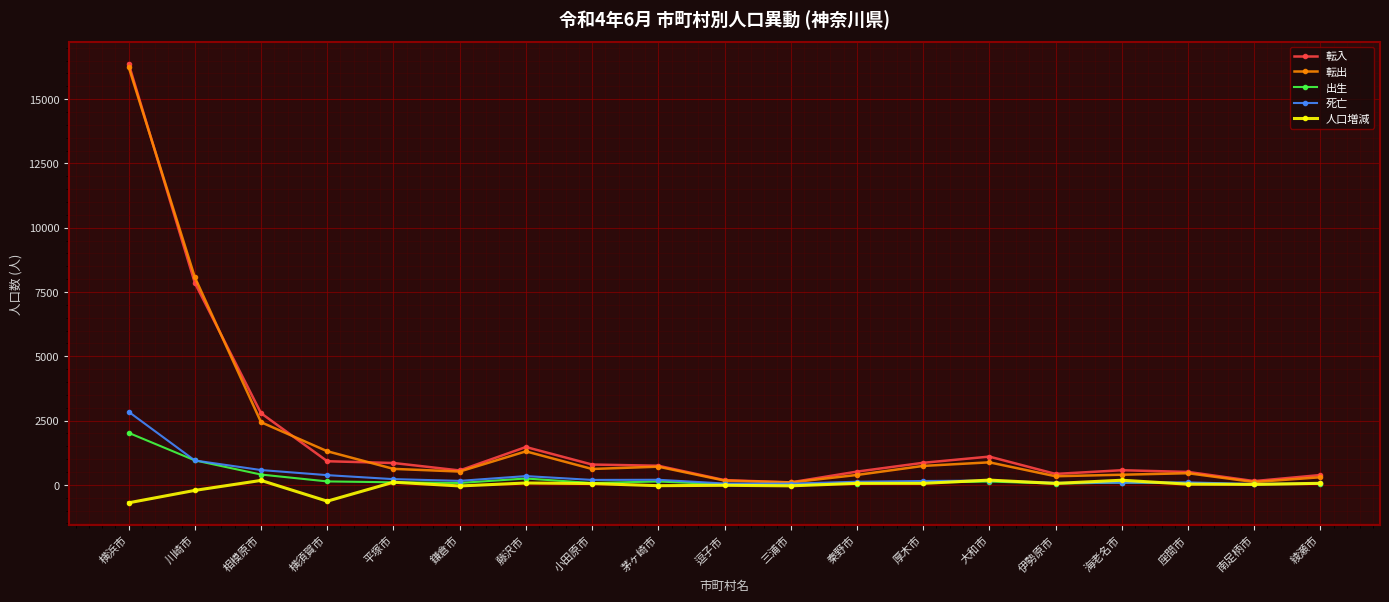

True or false: 転入 has more than 2 interior local peaks.

True